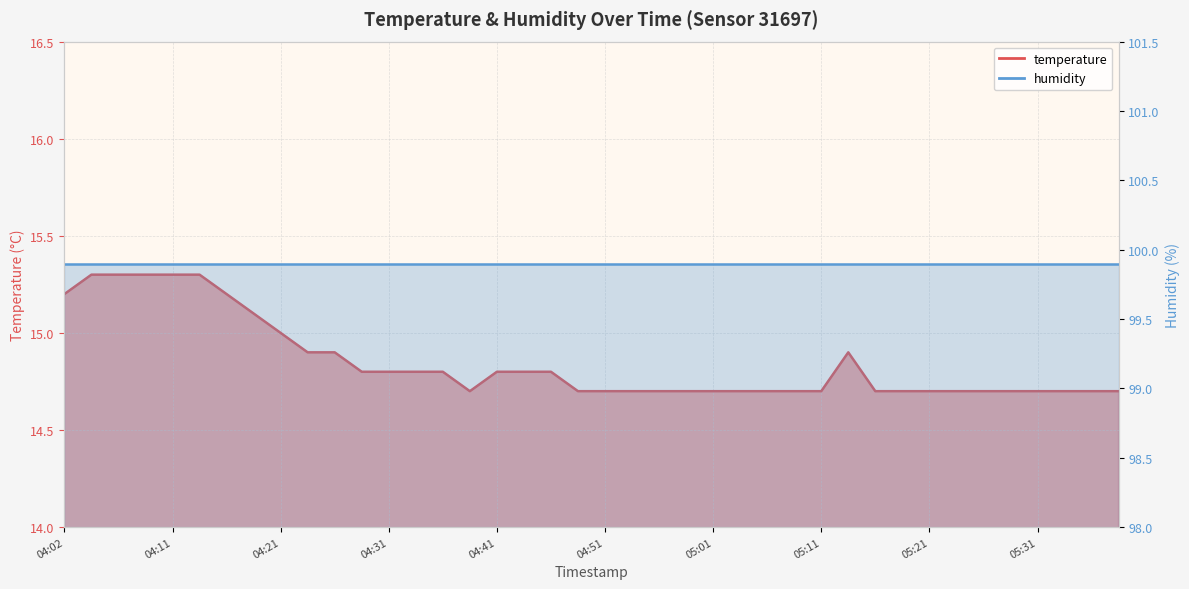

Rank the categories by value from lowest to highest.

04:39, 04:49, 04:51, 04:53, 04:56, 04:58, 05:01, 05:03, 05:06, 05:08, 05:11, 05:16, 05:18, 05:21, 05:23, 05:26, 05:28, 05:31, 05:33, 05:35, 05:38, 04:29, 04:31, 04:34, 04:36, 04:41, 04:44, 04:46, 04:24, 04:26, 05:13, 04:21, 04:19, 04:02, 04:16, 04:04, 04:07, 04:09, 04:11, 04:14